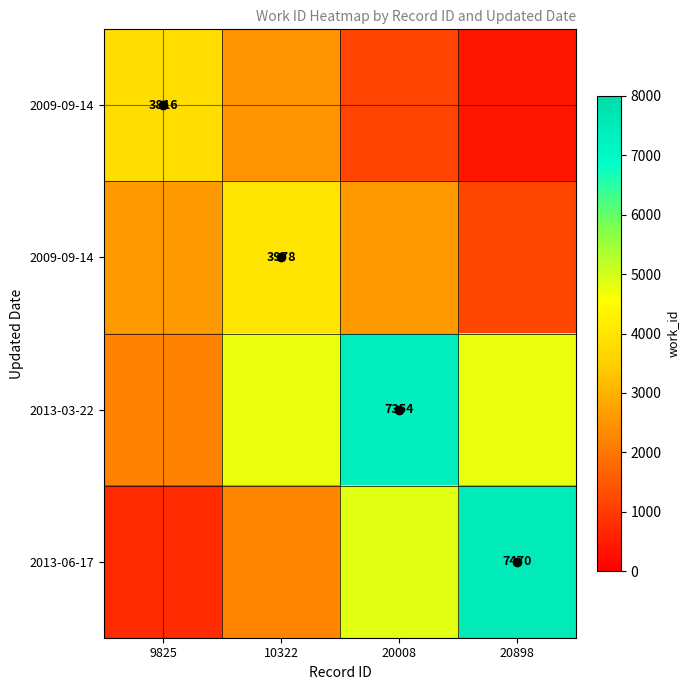

Between 10322 and 9825, which is larger?

9825